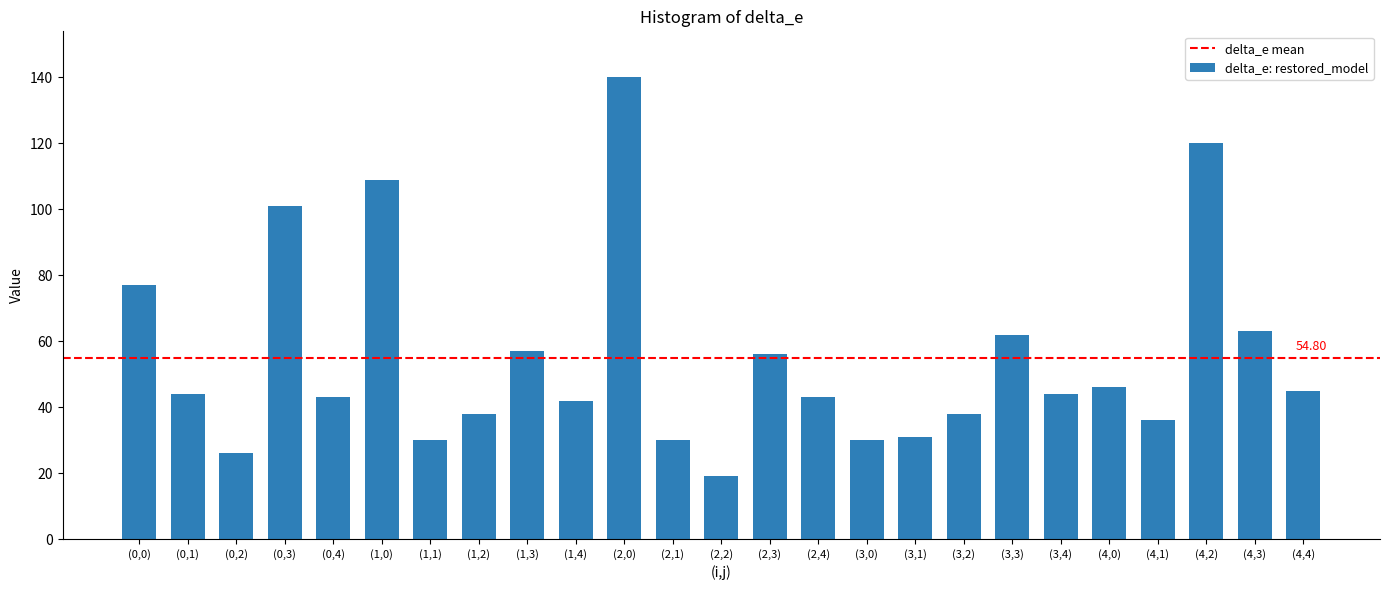

Which has a higher value, (0,4) or (4,1)?

(0,4)